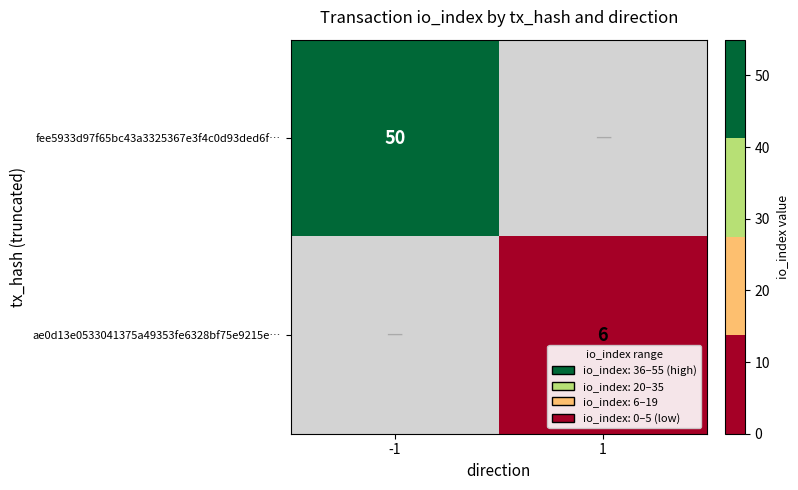

The fee5933d97f65bc43a3325367e3f4c0d93ded6f… series shows 31 at -1. True or false?

False